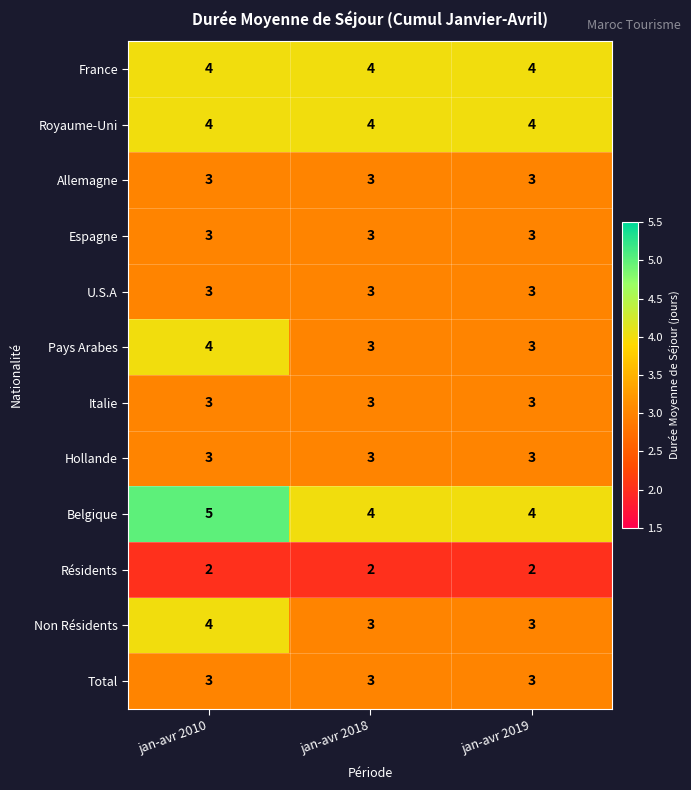

At which category is the sum across all series the highest?

jan-avr 2010